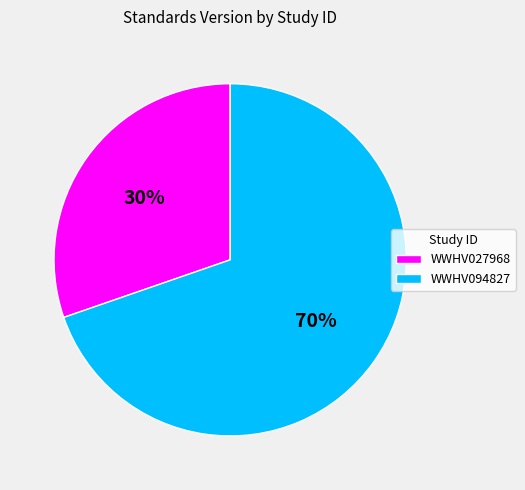

Is it true that WWHV094827 is 70% of the pie?

True